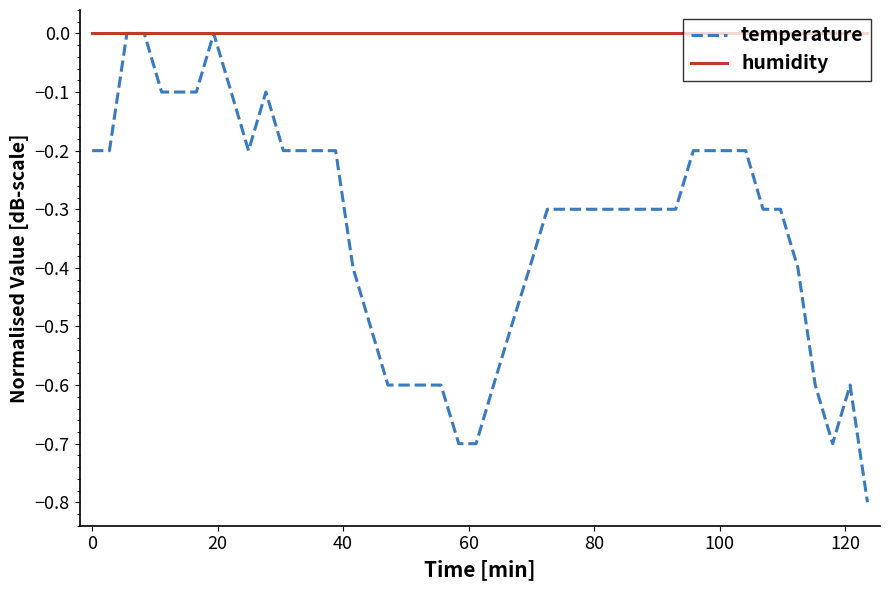

Does the chart display data point markers on the line(s)?

No